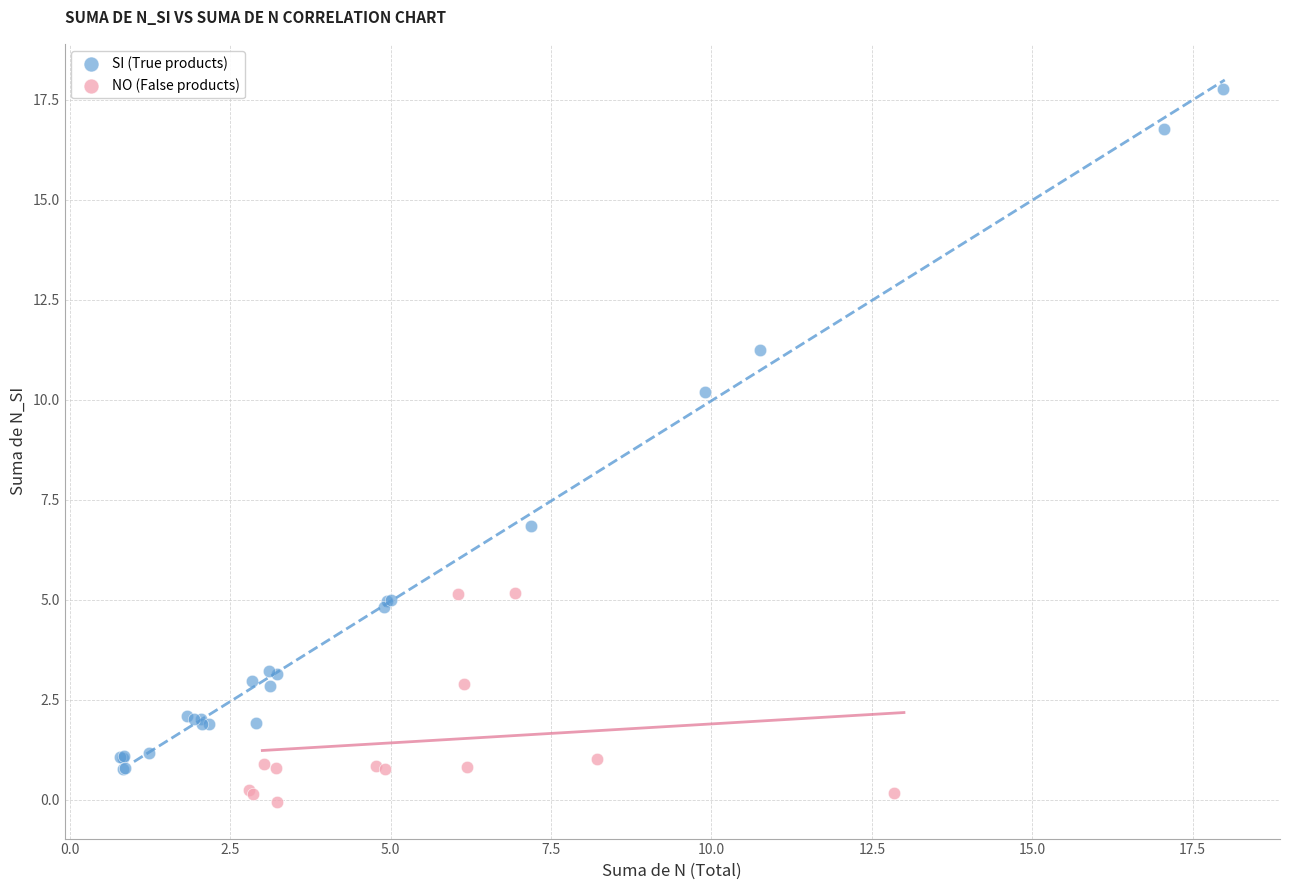

What are all the series names shown in the legend?

SI (True products), NO (False products)